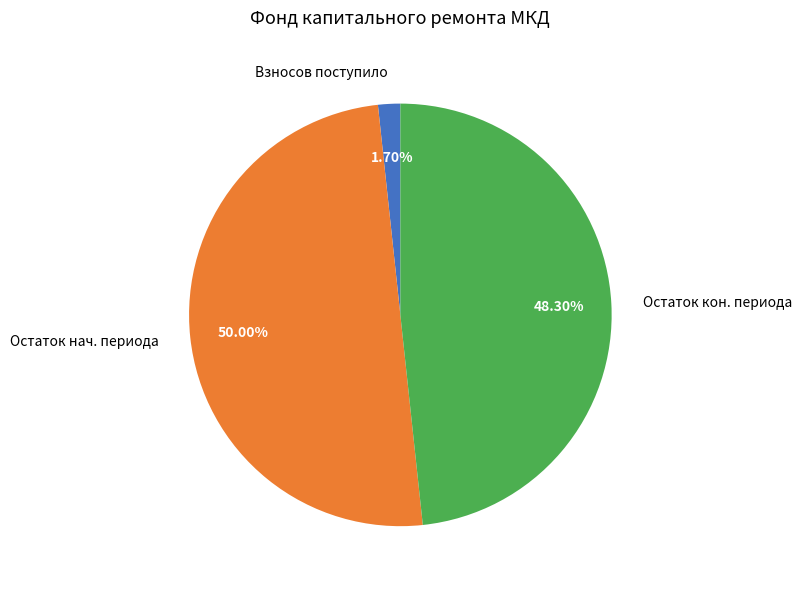

Is the sum of Взносов поступило and Остаток нач. периода greater than half?

Yes